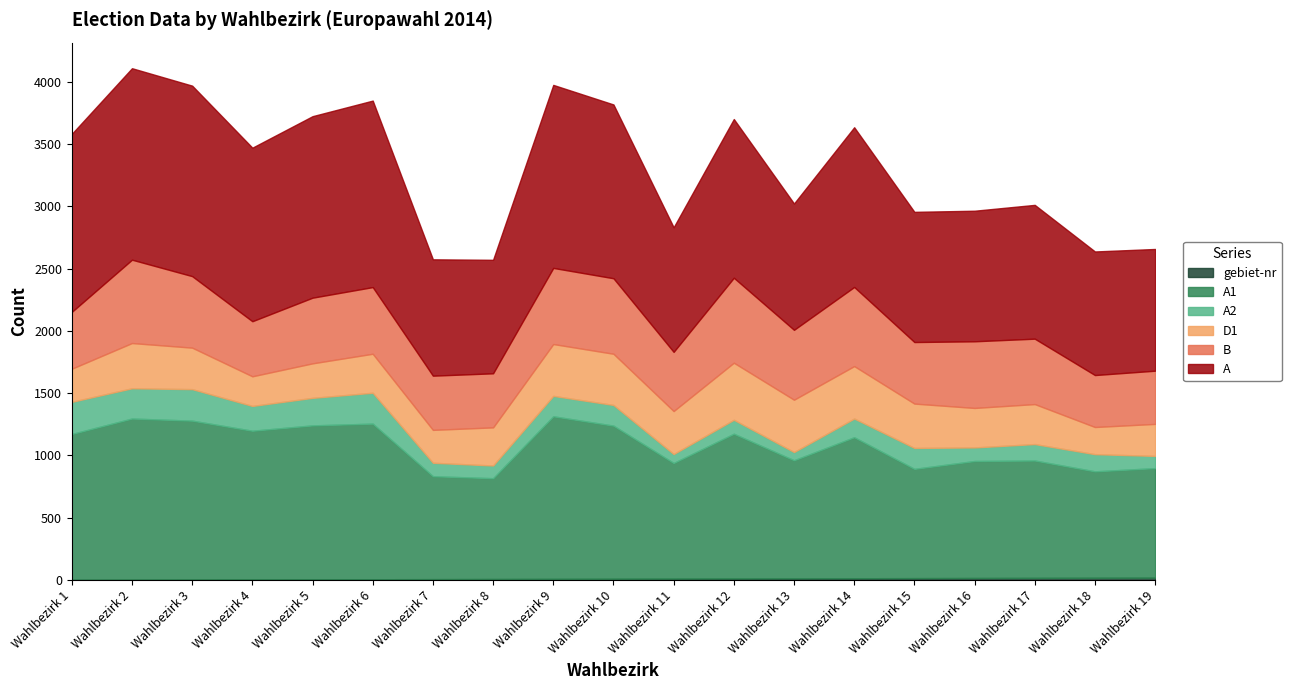

What is the spread (max minus min) of values at Wahlbezirk 13?

1001